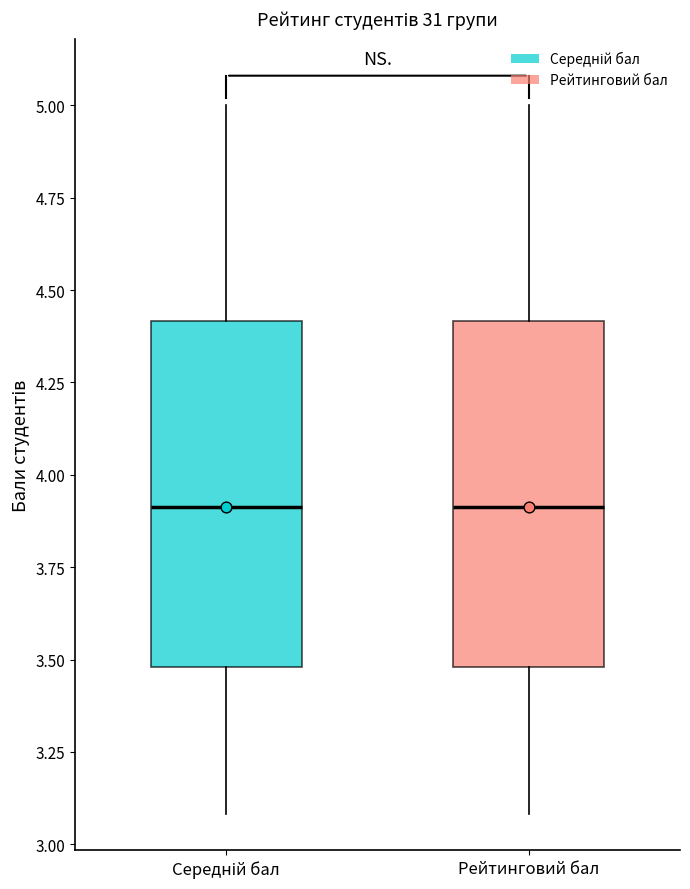

Where is the upper edge of the box for Середній бал on the y-axis? The values are not printed on the chart, so give them approximately, as read against the axis.

4.4